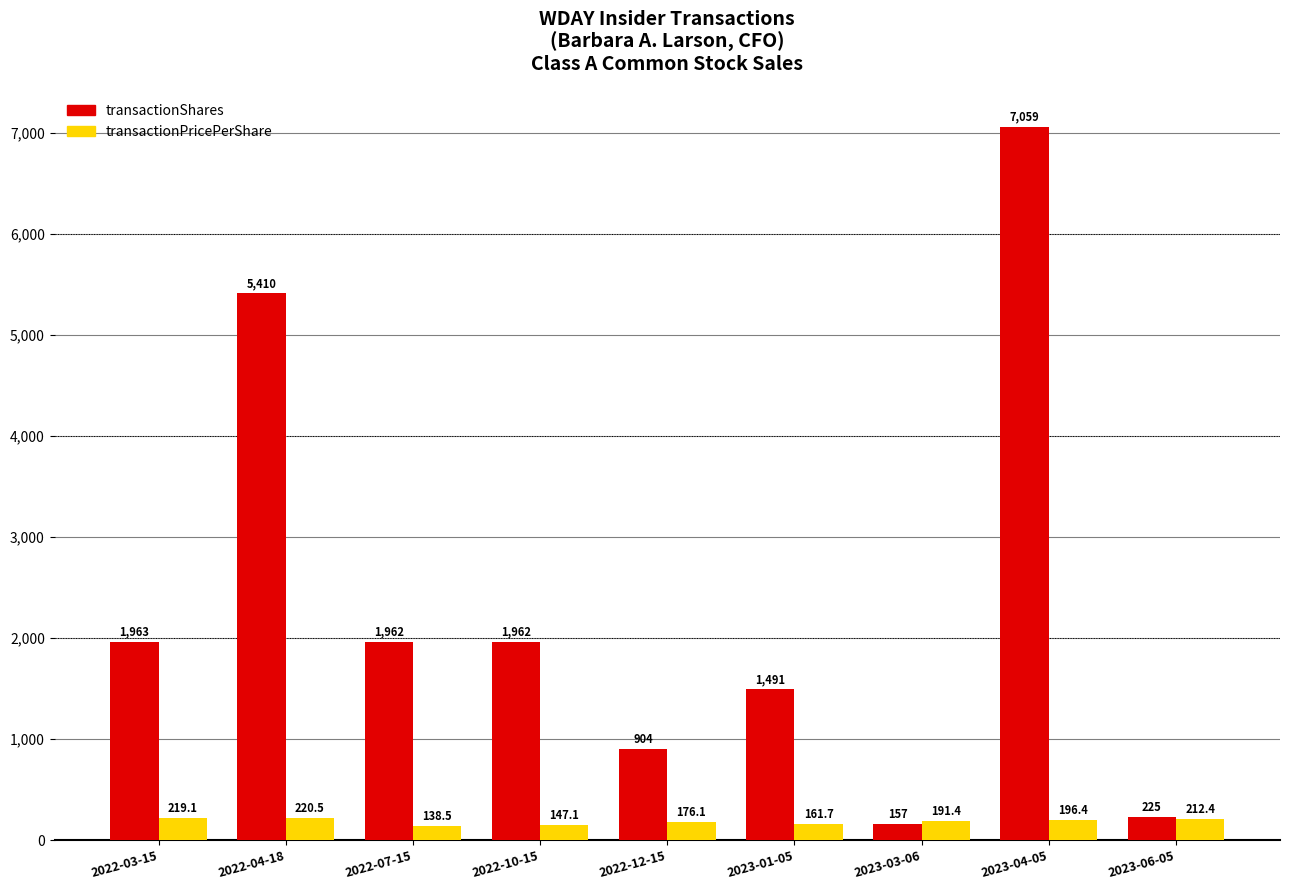

What is the total value across all series at 2022-03-15?

2182.1